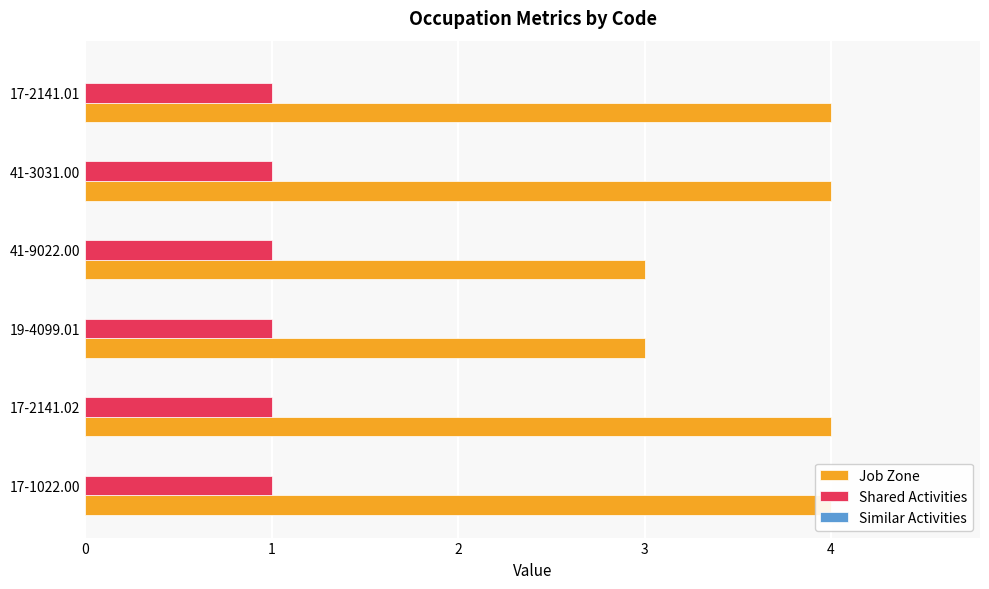

The Shared Activities series shows 0.4 at 5. True or false?

False